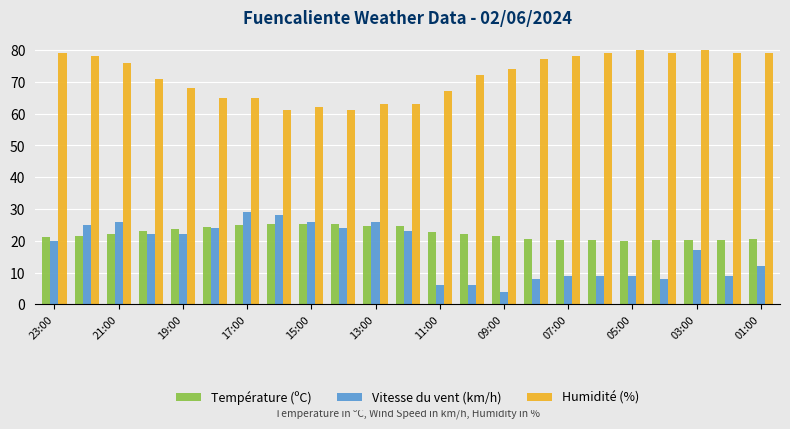

What is the value of the Vitesse du vent (km/h) bar at the 2nd from the left?

25.0